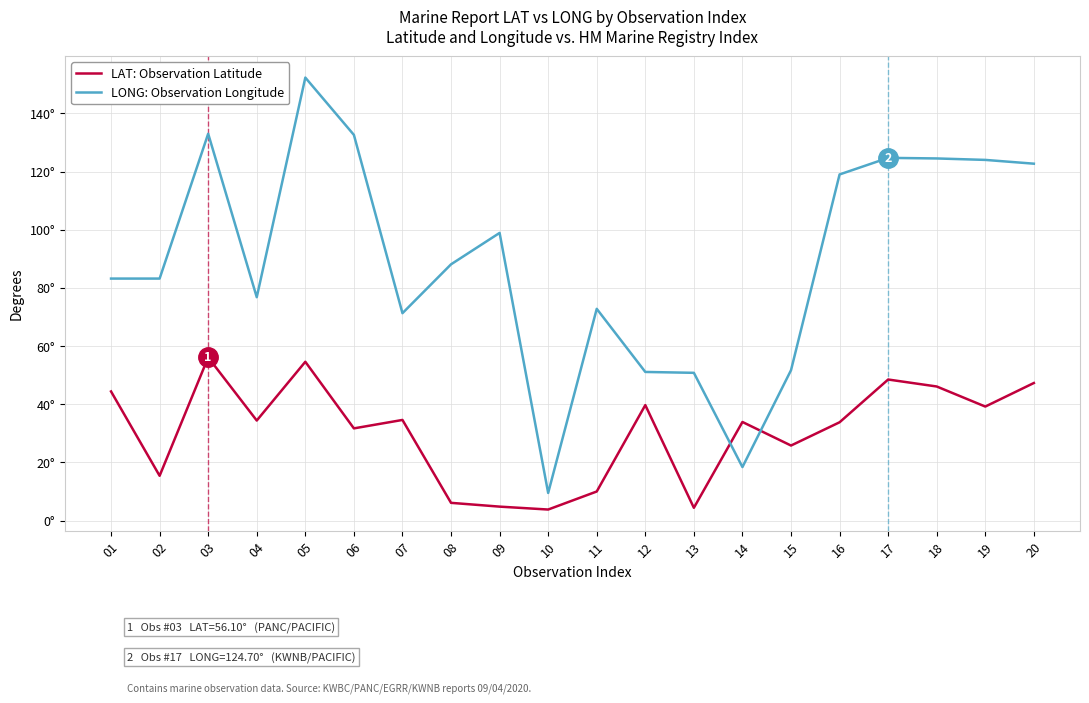

Does the chart have visible grid lines?

Yes